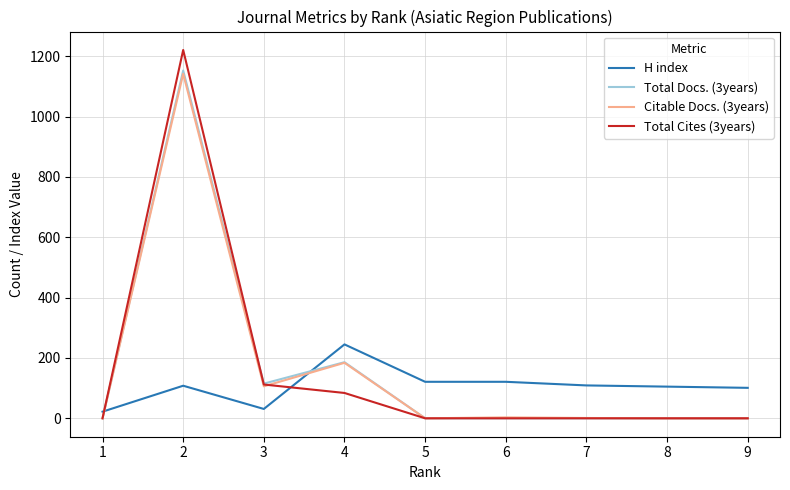

What is the sum of all Total Docs. (3years) values?

1454